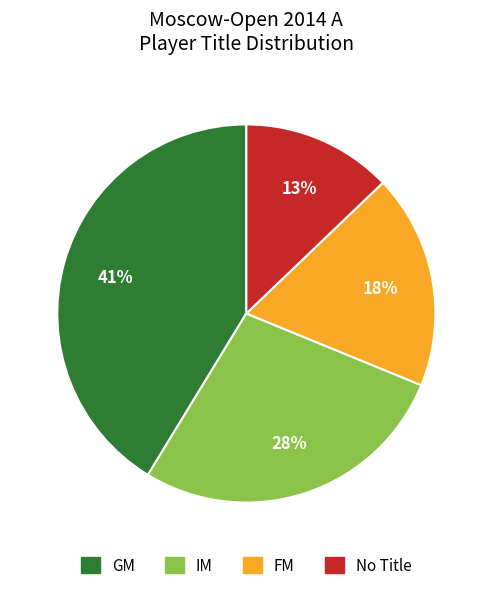

To the nearest percent, what is the difference between the largest and smallest slice percentages?

28%